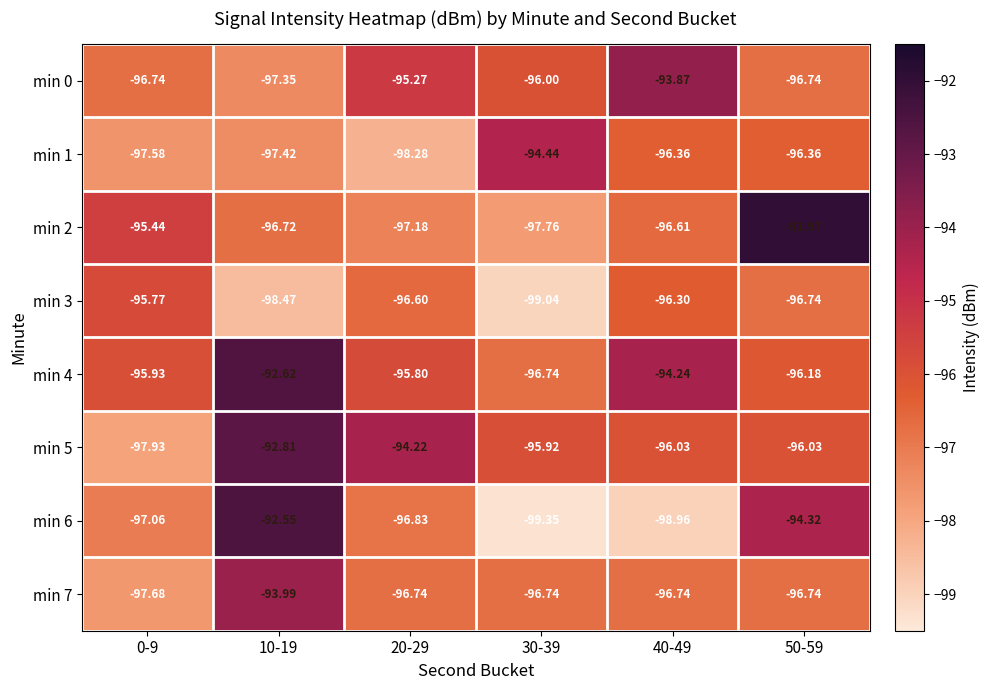

What is the smallest value displayed?

-99.3